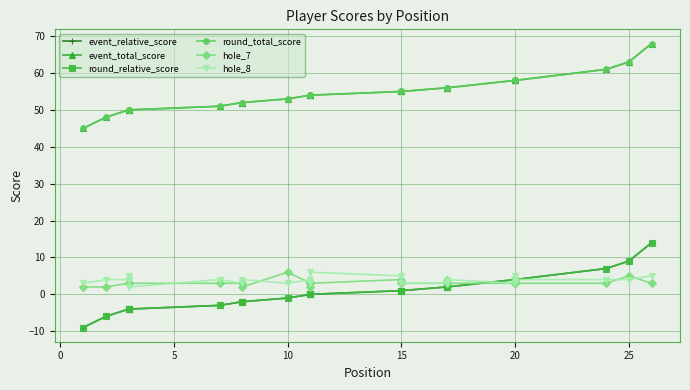

True or false: event_total_score has more than 1 points higher than both neighbors.

False